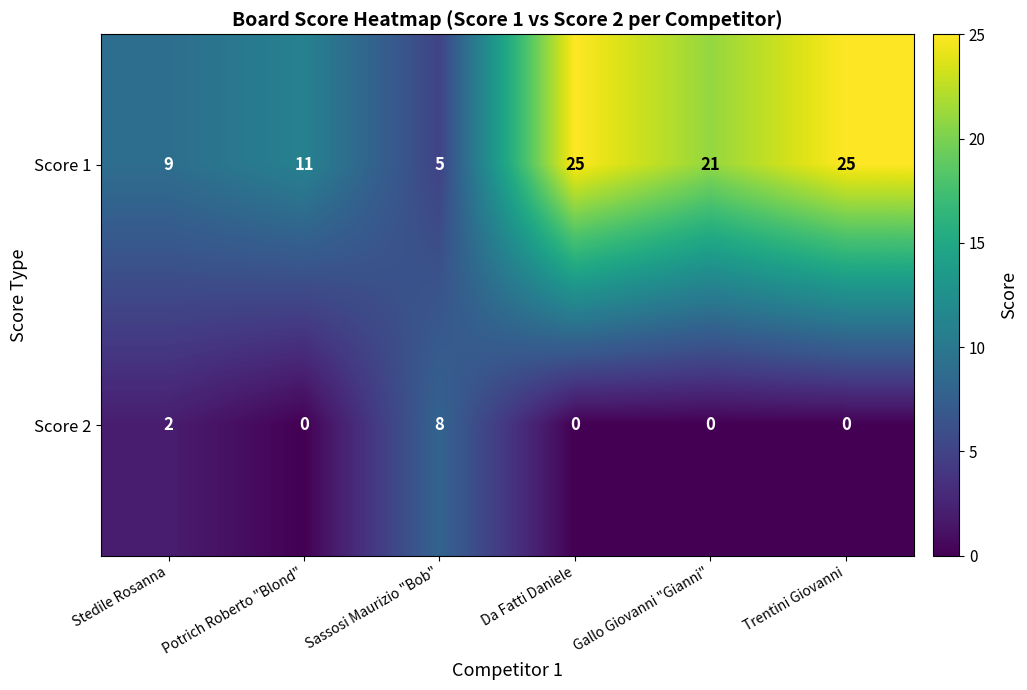

The Score 1 series shows 12 at Stedile Rosanna. True or false?

False